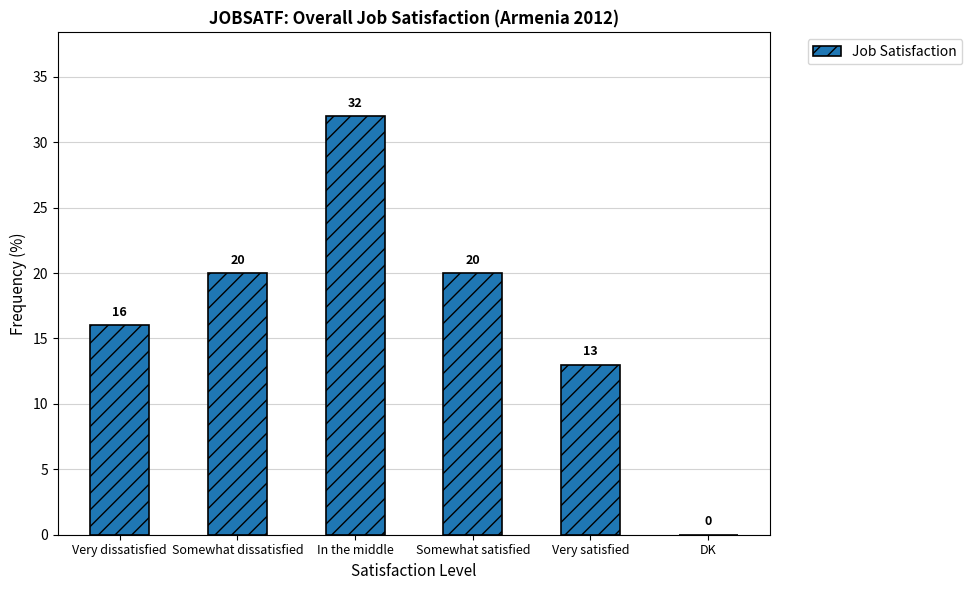

What is the sum of all values?

101